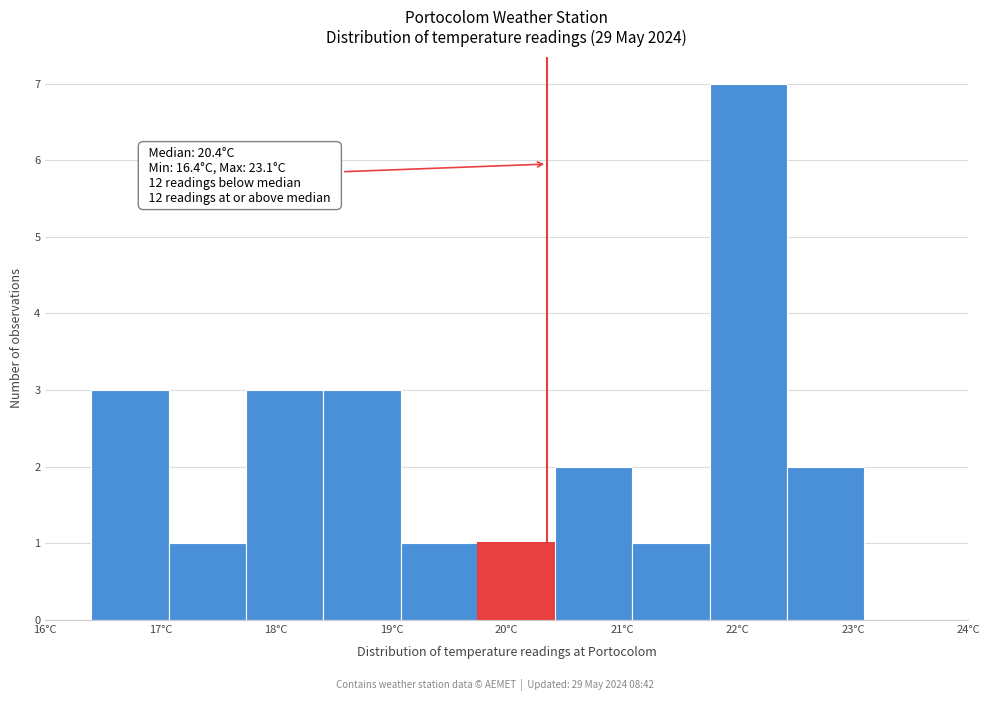

Which range on the x-axis has the tallest bar?

21.76 to 22.43